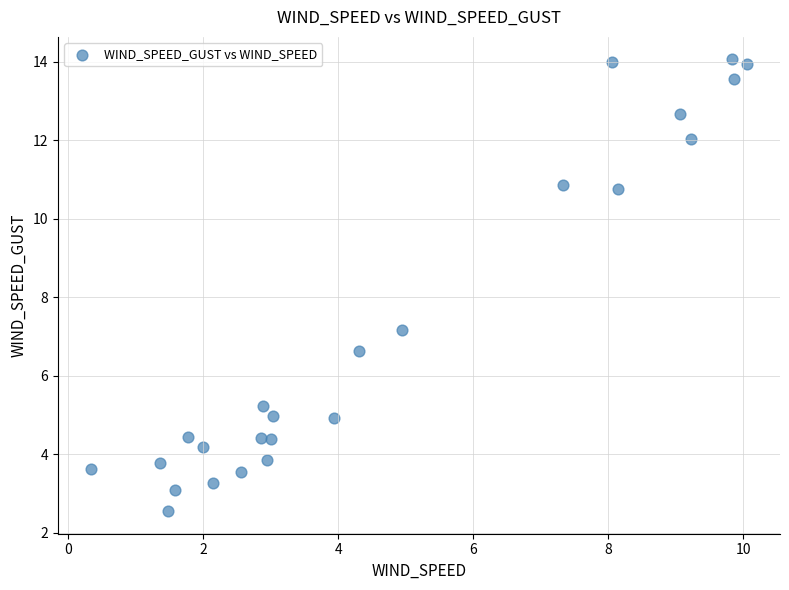

What is the range of Y values (max minus min)?

11.5